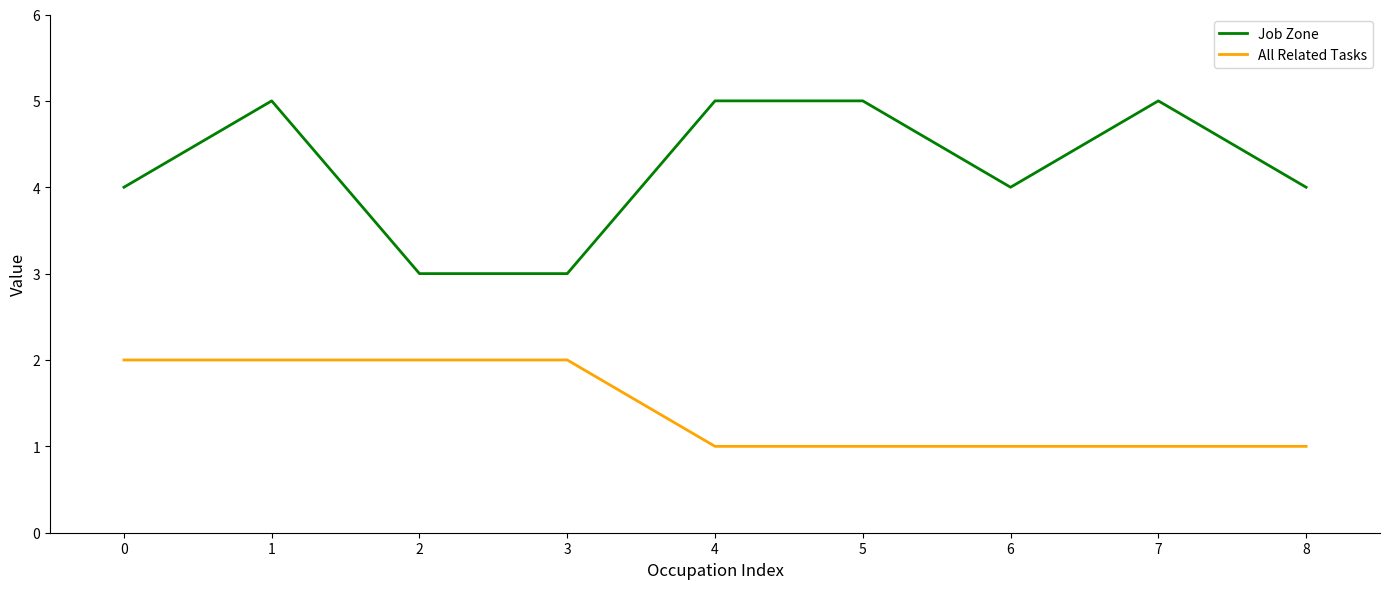

The Job Zone series shows 7 at 8. True or false?

False